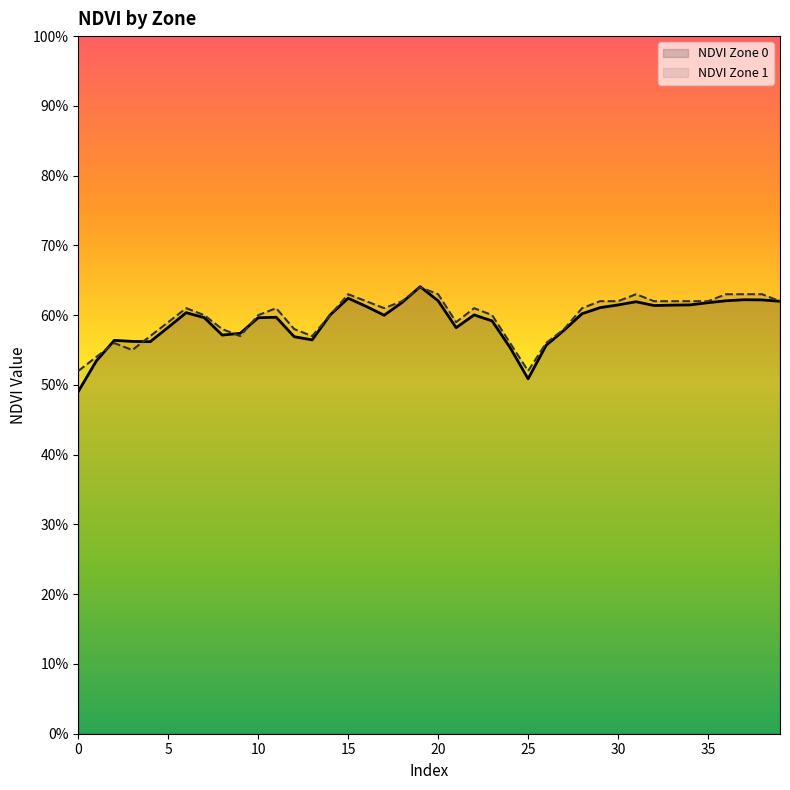

How many lines are shown in the chart?

2